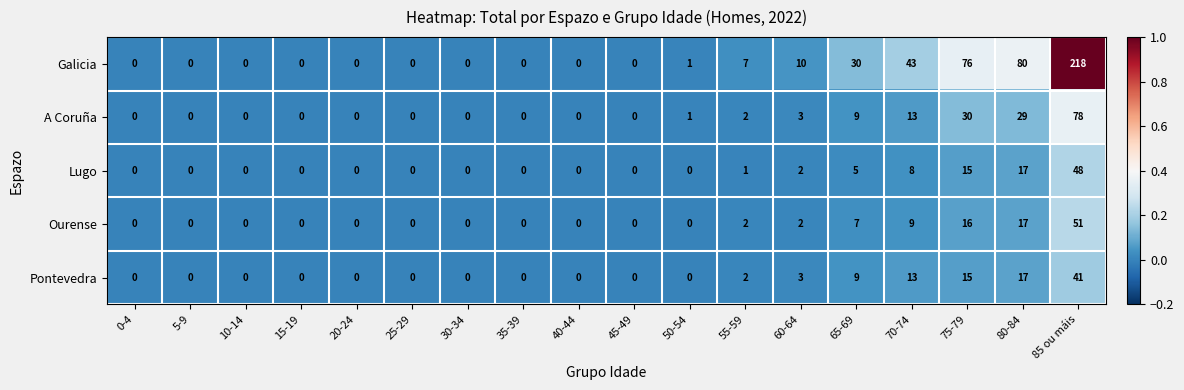

Count the number of categories in the chart.

18